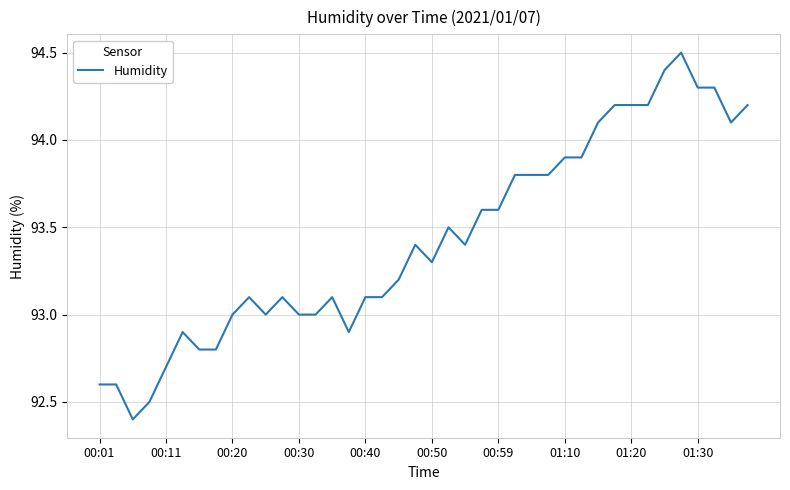

True or false: there are more than 2 points higher than both neighbors.

True